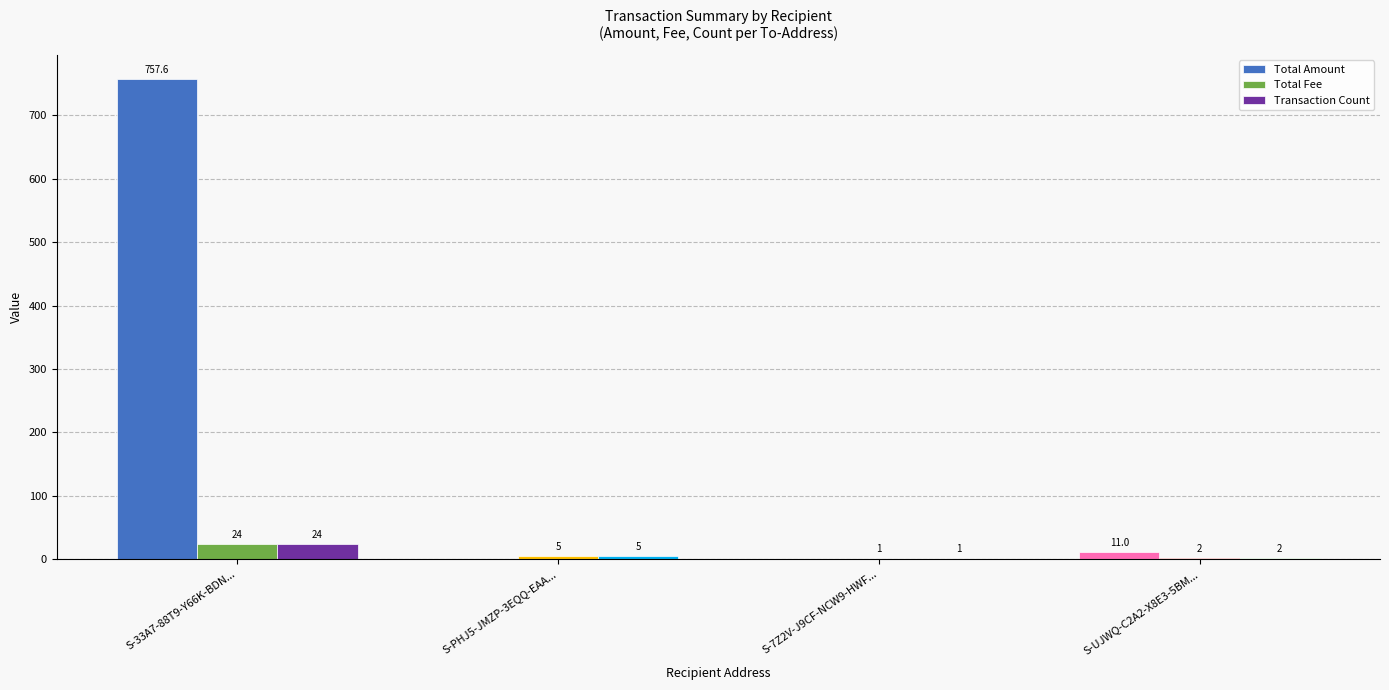

What is the sum of the Transaction Count values at S-UJWQ-C2A2-X8E3-5BM... and S-PHJ5-JMZP-3EQQ-EAA...?

7.0